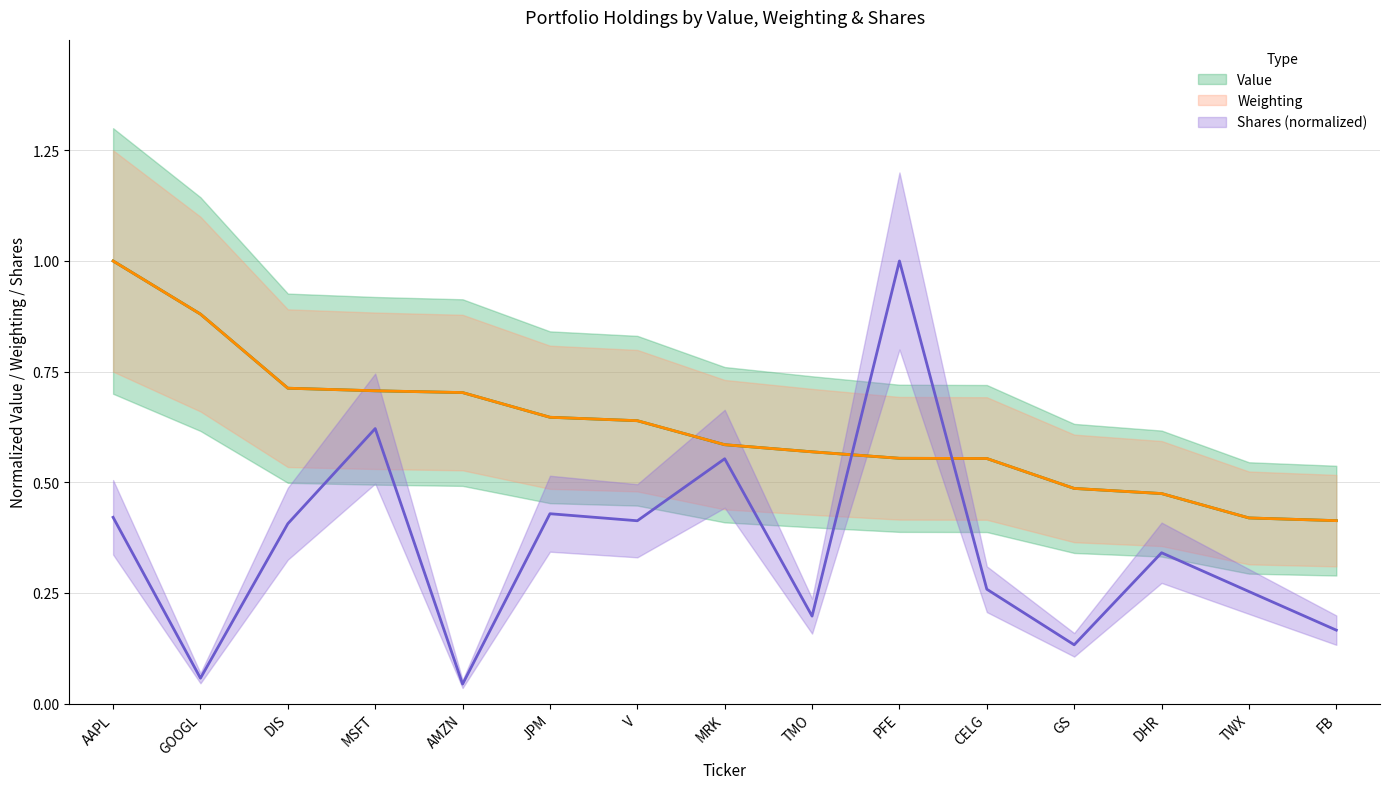

Does the chart have visible grid lines?

Yes